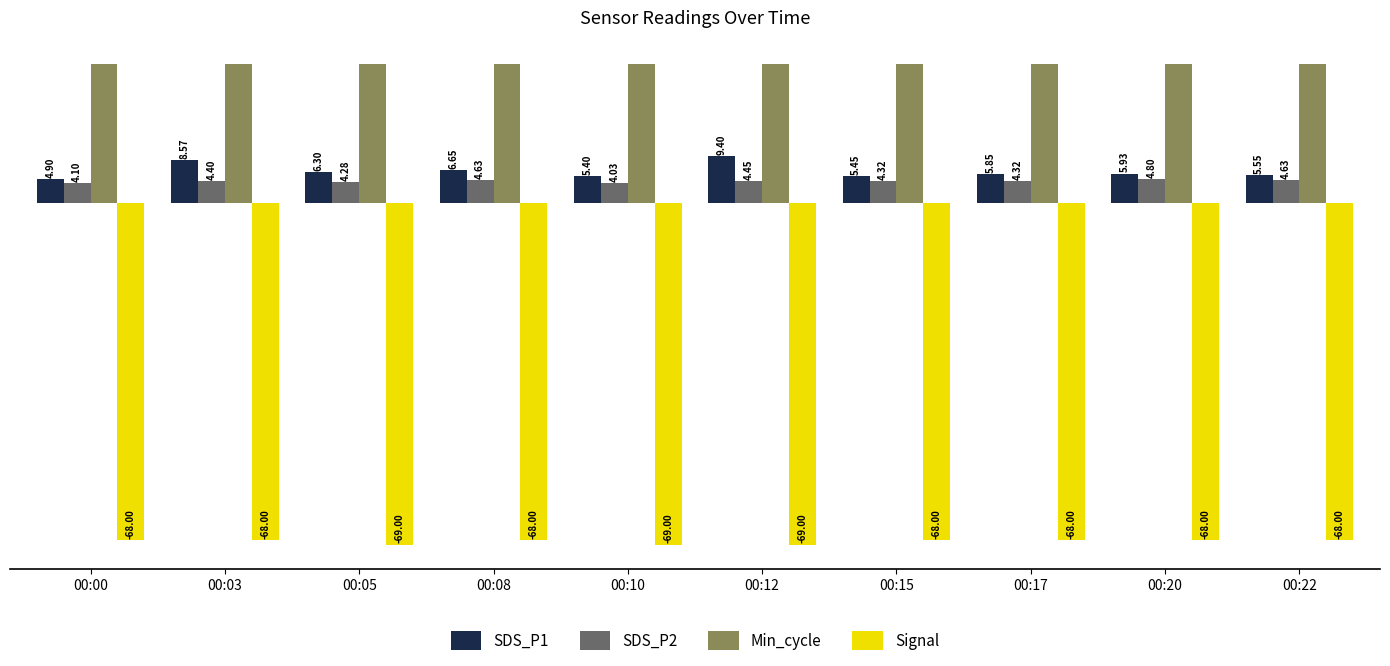

What is the average value of the Signal series?

-68.3